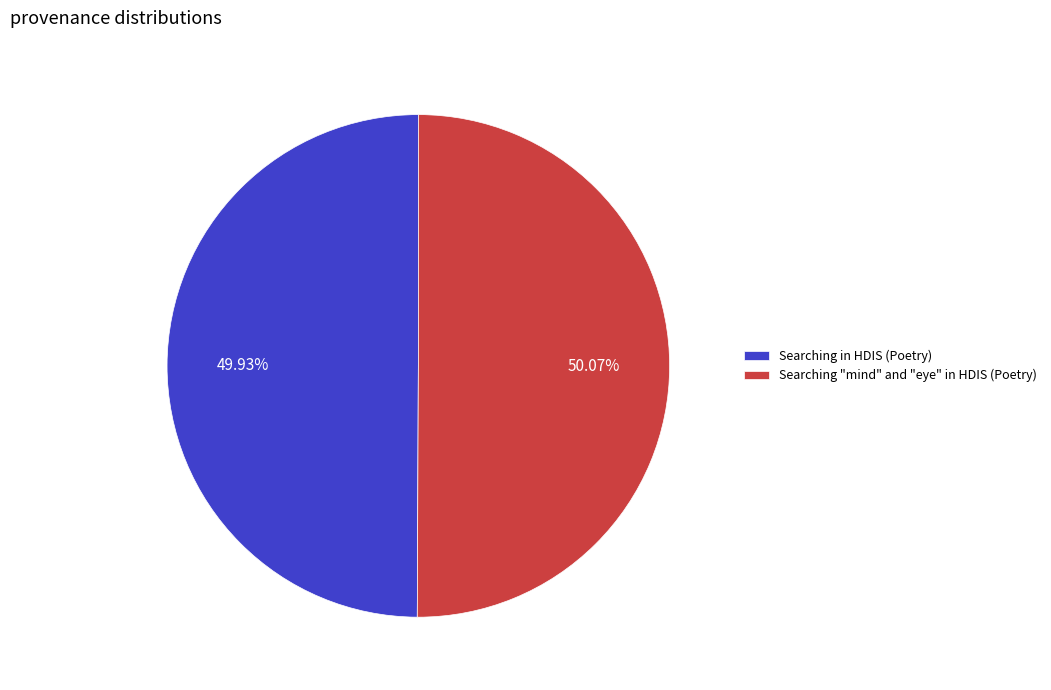

Is it true that Searching "mind" and "eye" in HDIS (Poetry) is 50% of the pie?

True